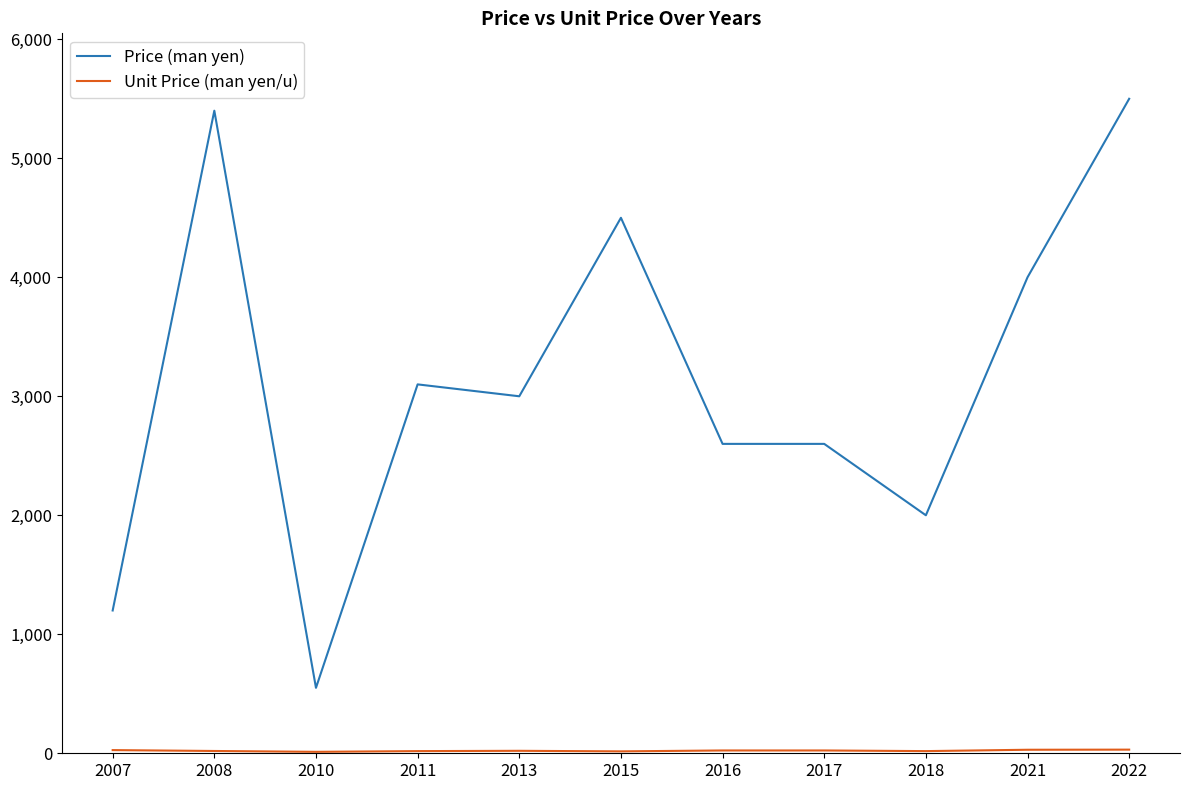

Which series changed the most between 2013 and 2015?

Price (man yen)